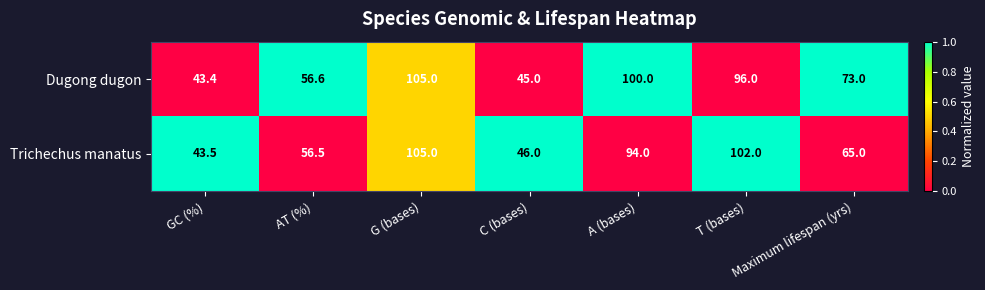

What is the sum of all Trichechus manatus values?

512.0